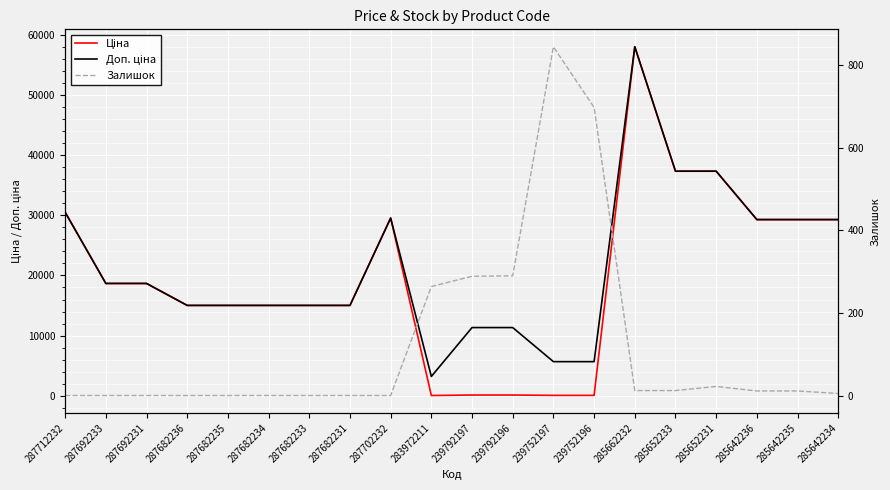

At which category is the sum across all series the highest?

285662232